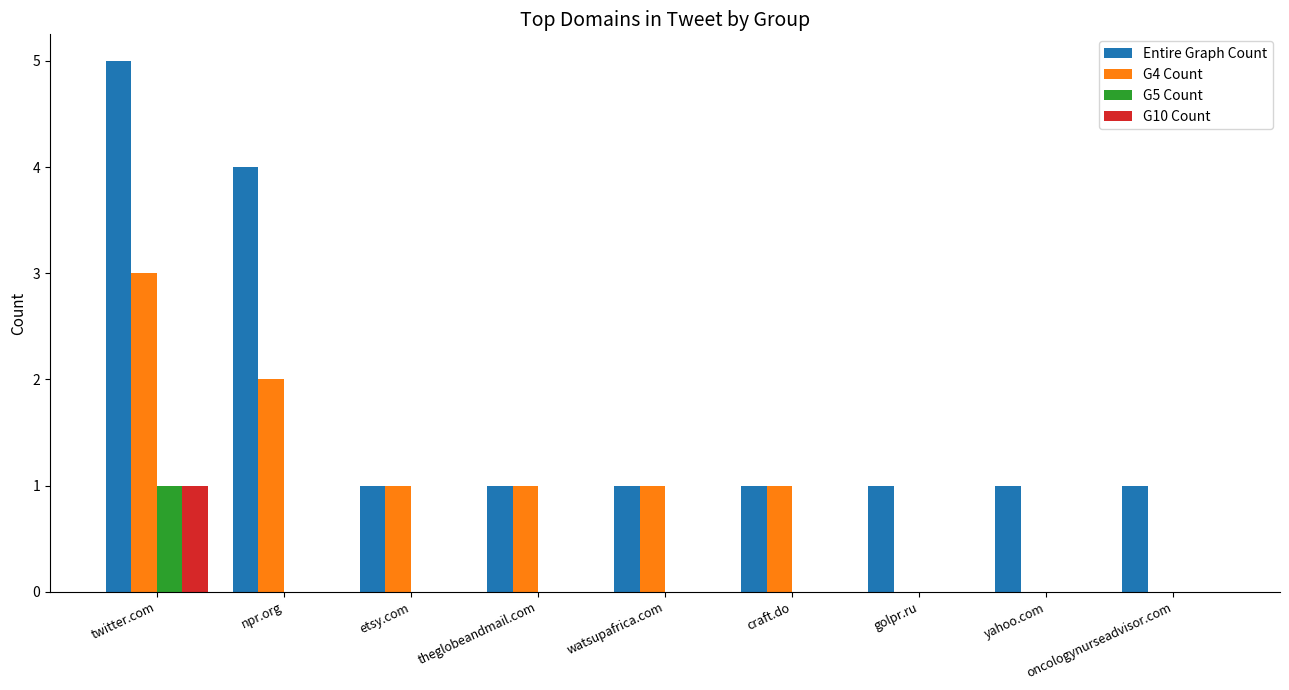

Does the chart contain stacked bars?

No